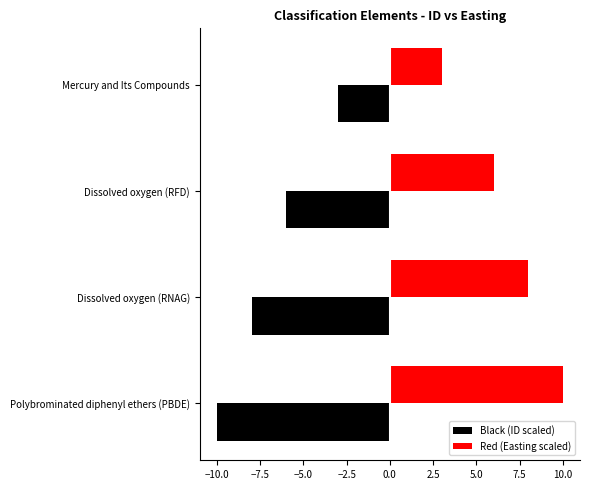

The Red (Easting scaled) series shows 8 at Dissolved oxygen (RFD). True or false?

False